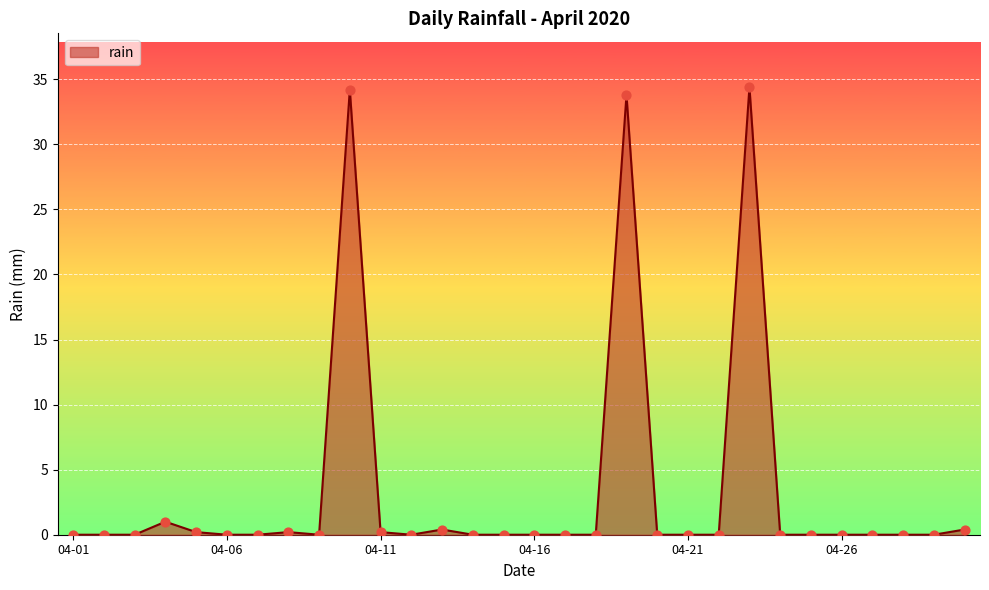

What is the maximum value shown in the chart?

34.4